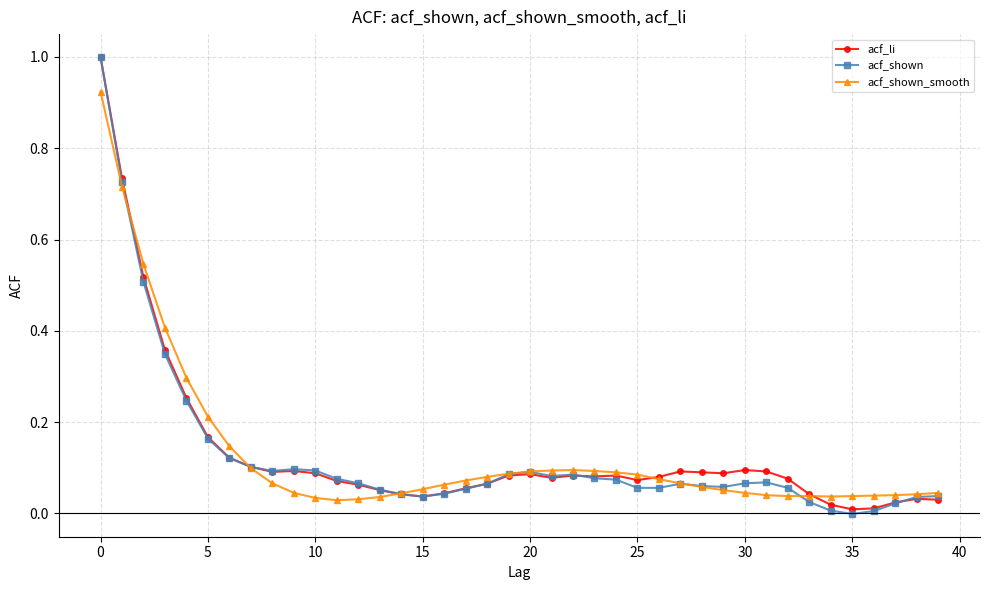

What is the greatest value displayed?

1.0